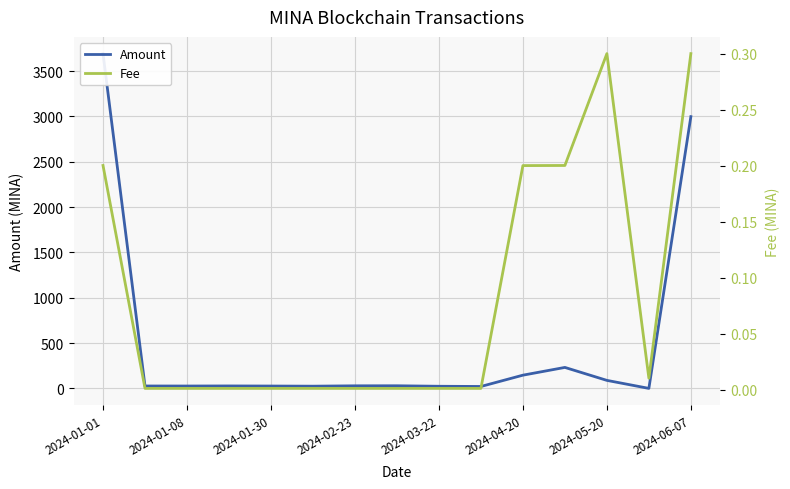

True or false: Fee has more than 1 interior local peaks.

False